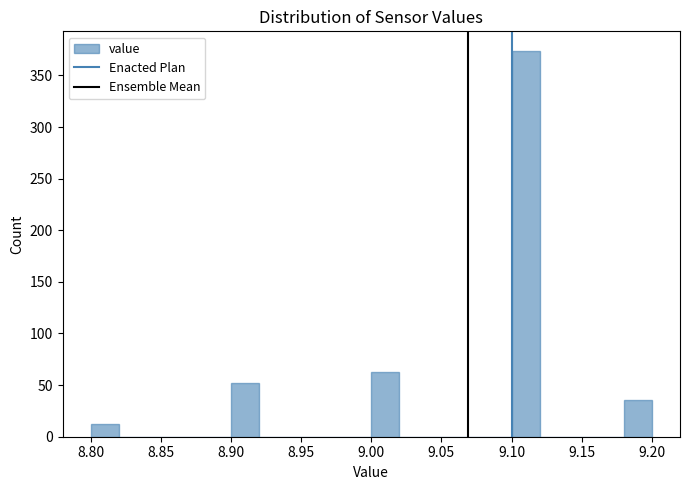

Which range on the x-axis has the tallest bar?

9.10 to 9.12